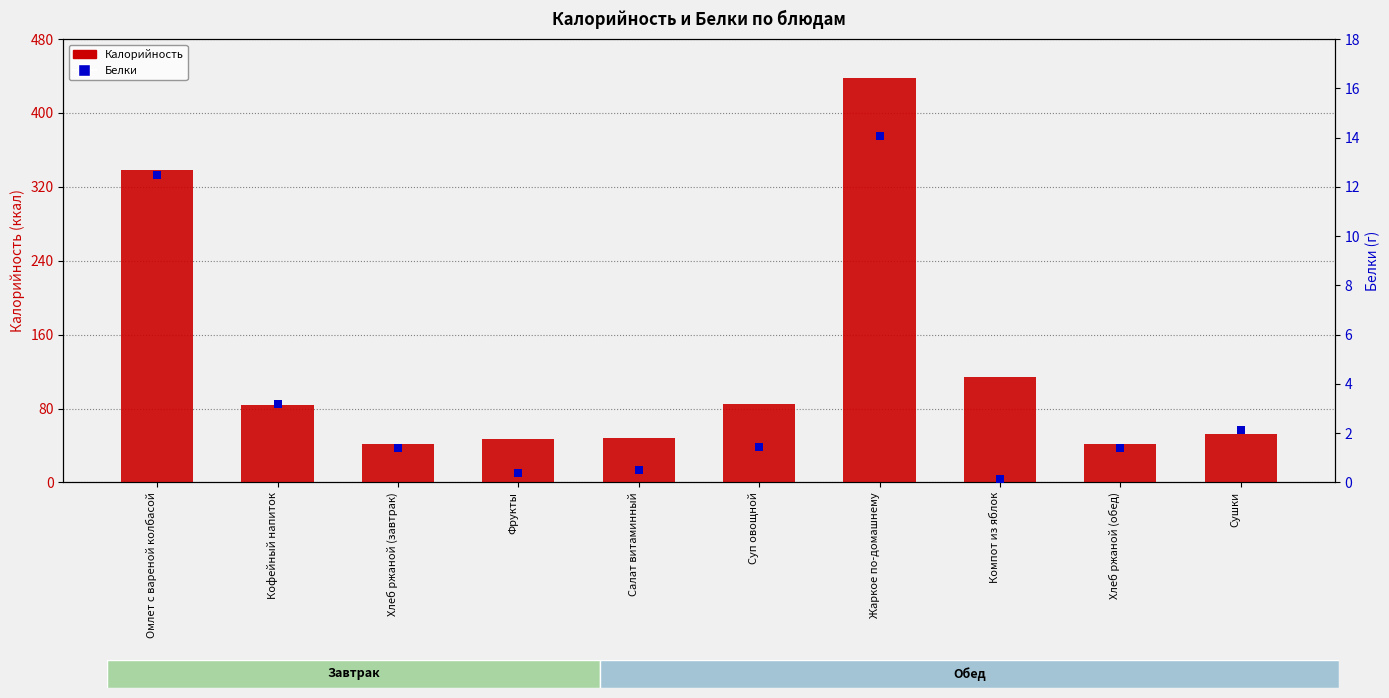

At how many categories does at least one series exceed 44?

8